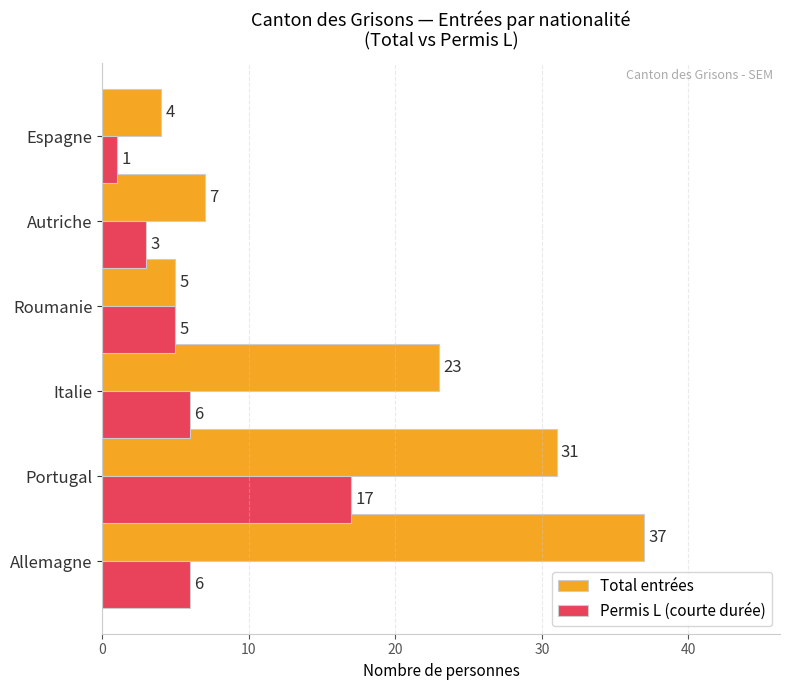

What is the sum of all Total entrées values?

107